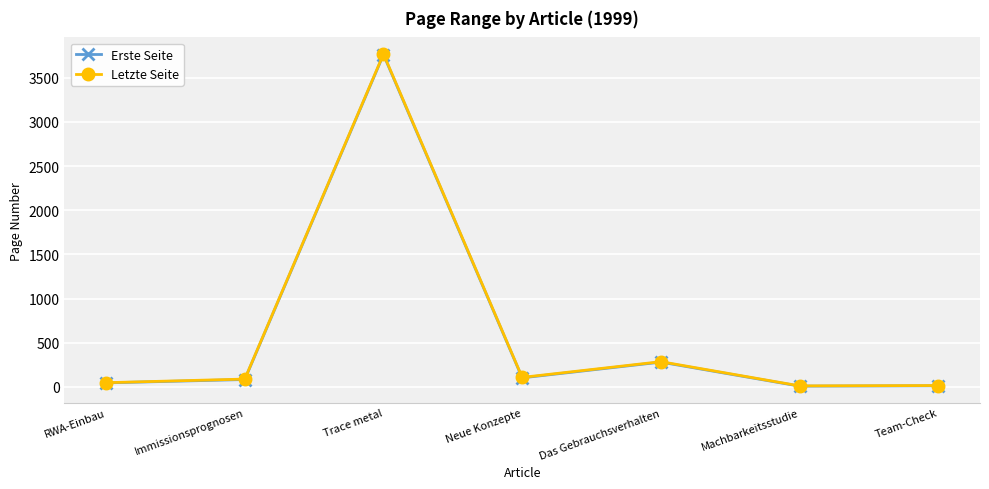

How many data points does each series have?

7